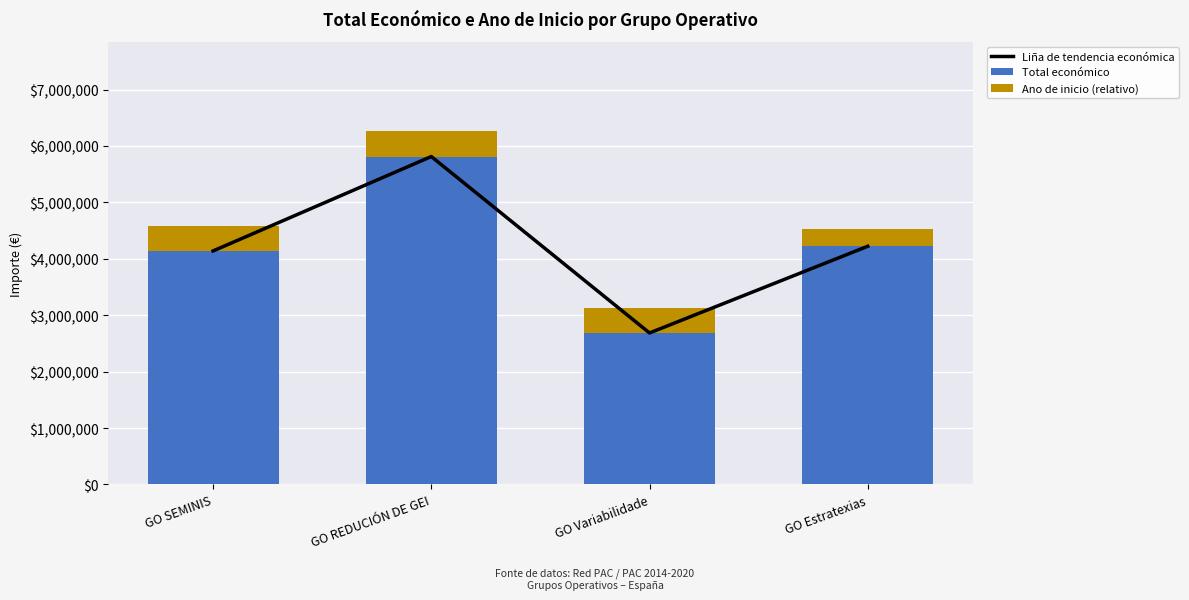

What are all the series names shown in the legend?

Liña de tendencia económica, Total económico, Ano de inicio (relativo)